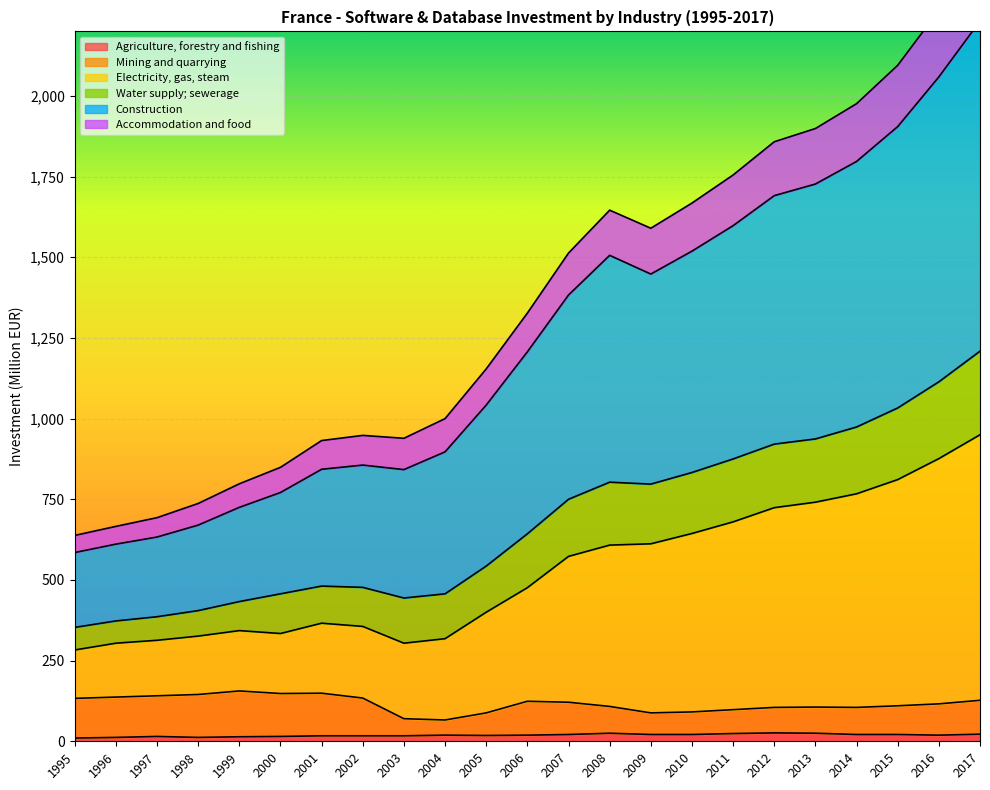

Which series changed the most between 2004 and 2017?

Construction